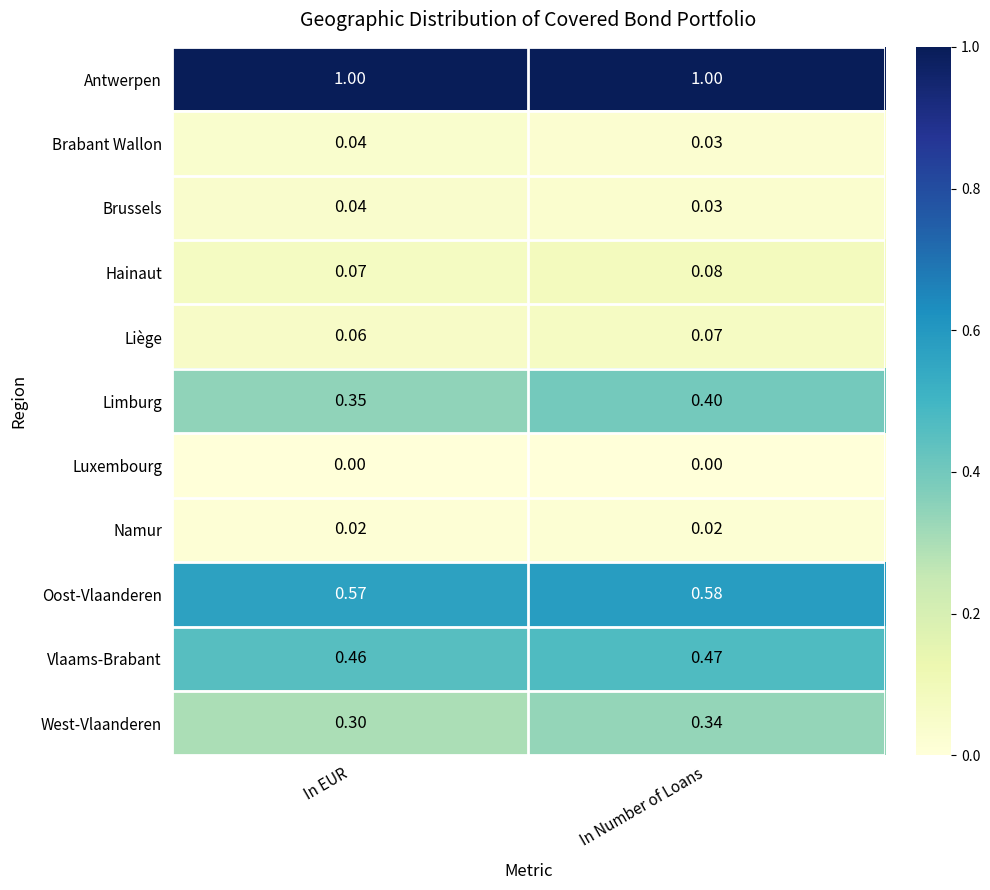

Which series has the largest range (max minus min)?

Limburg